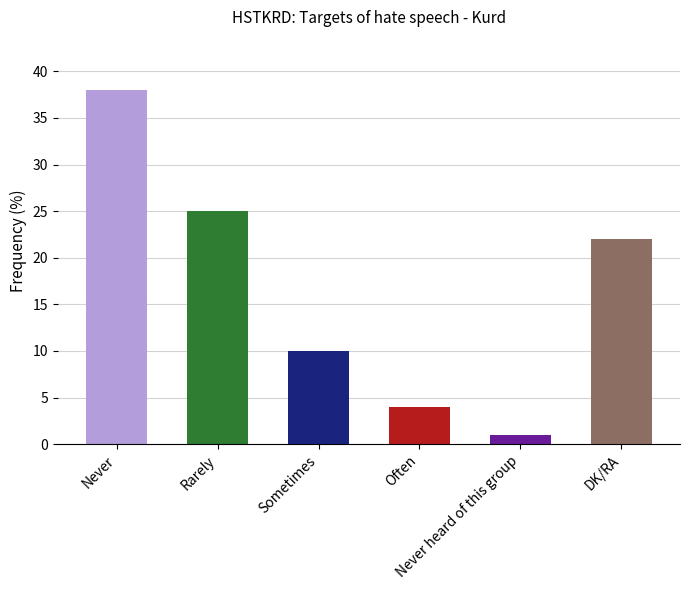

Reading left to right, list all the values displayed in this chart.

Never=38	Rarely=25	Sometimes=10	Often=4	Never heard of this group=1	DK/RA=22